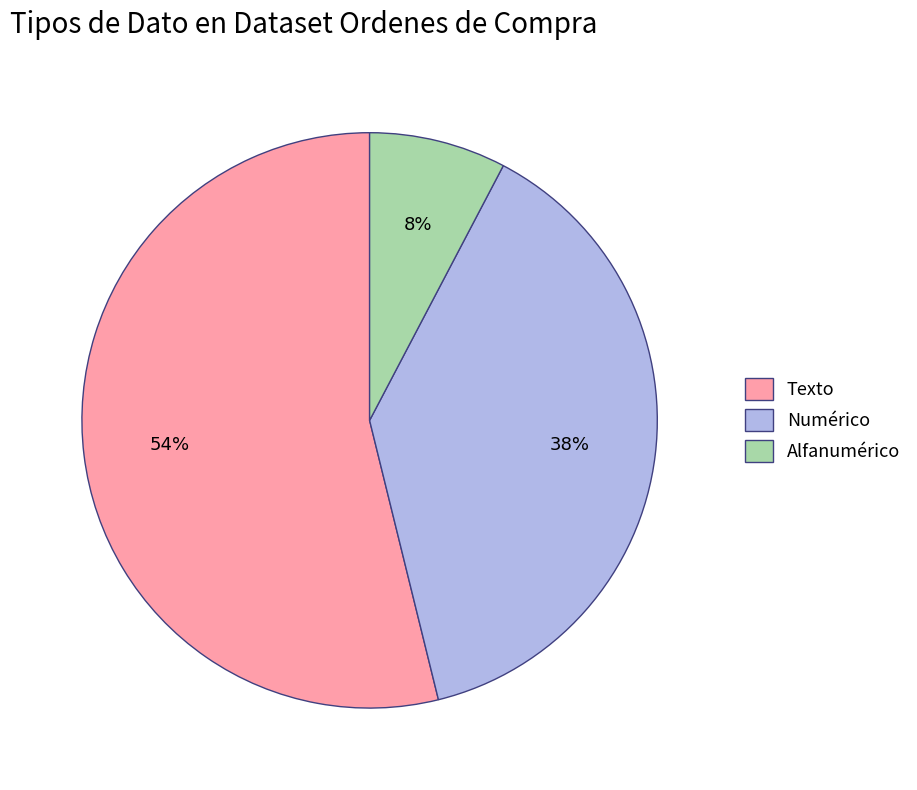

What is the largest slice in the pie chart?

Texto